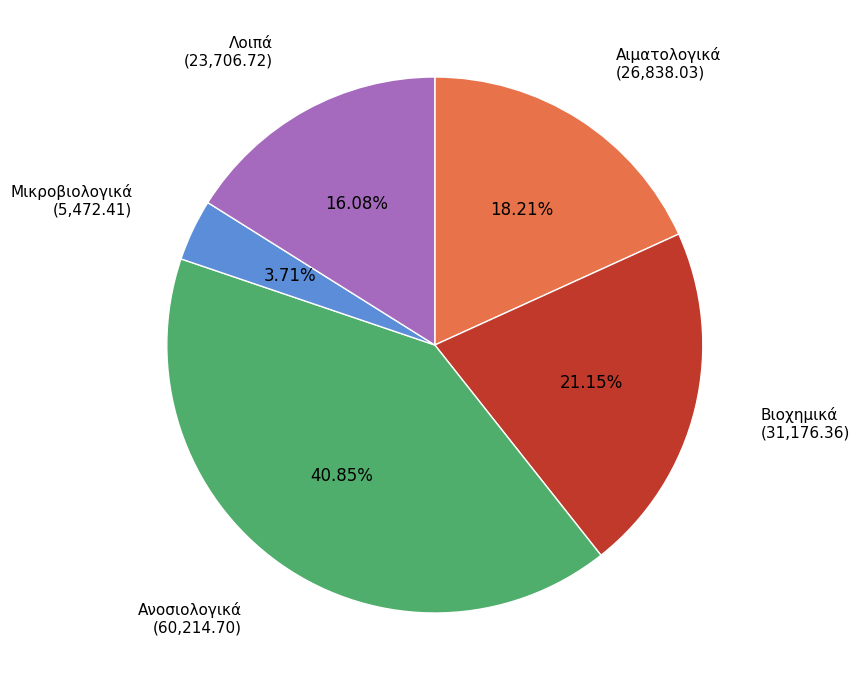

Does any single category account for the majority?

No